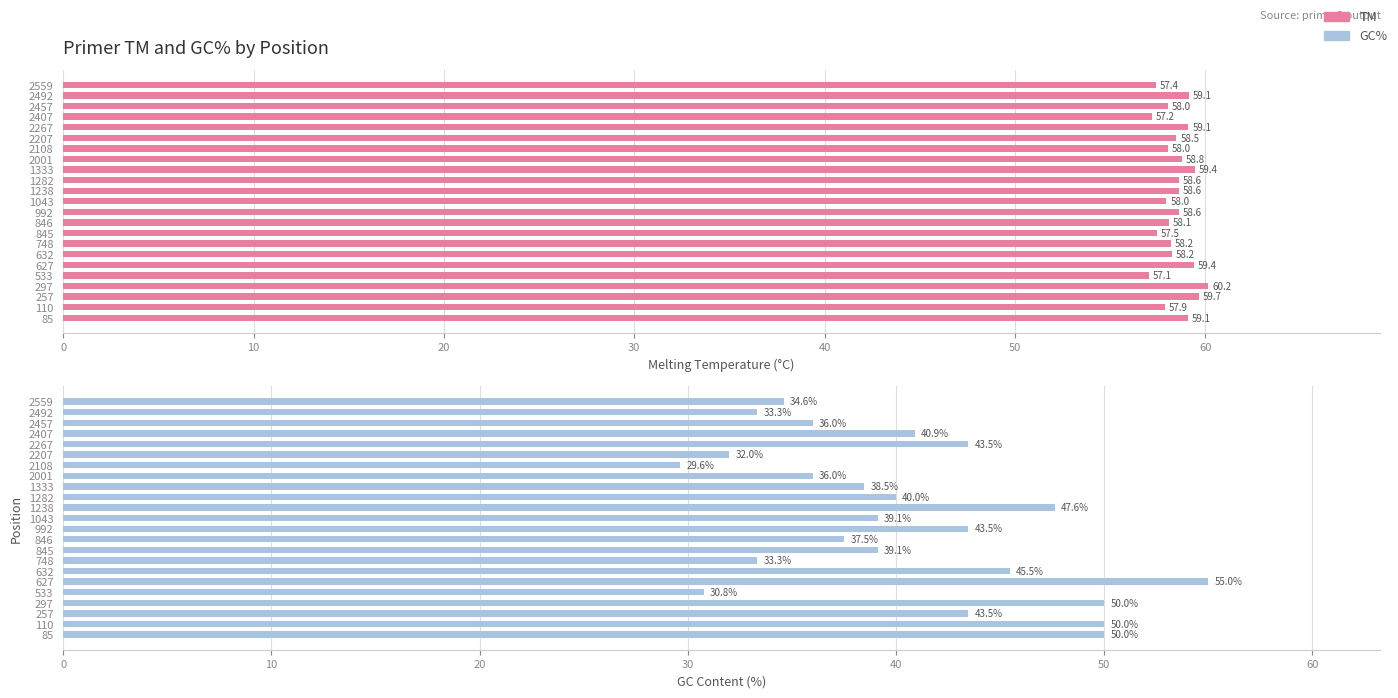

What is the value of the GC% bar at the 20th from the left?

40.9